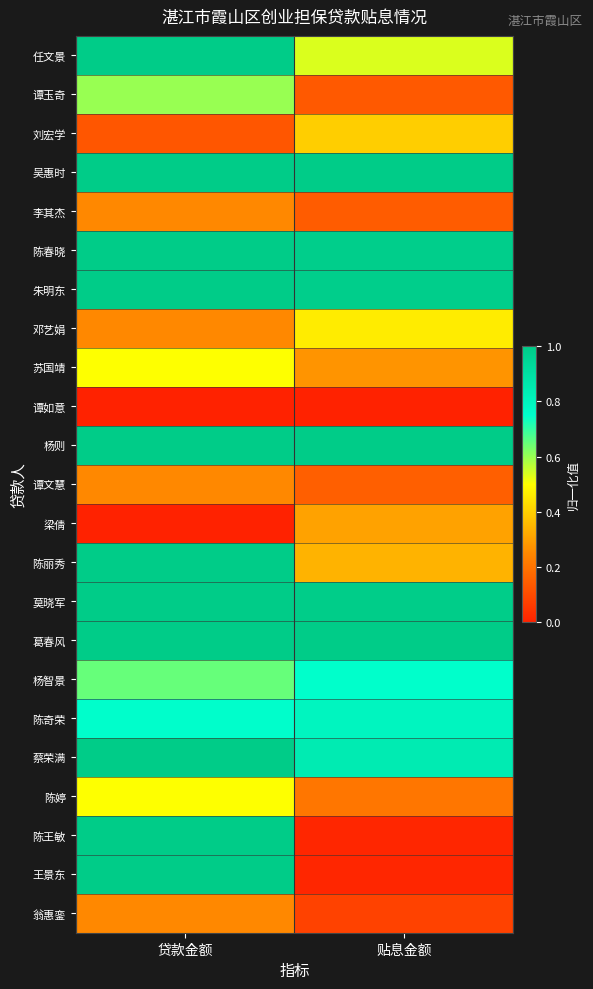

Which has a higher value, 贷款金额 or 贴息金额?

贷款金额